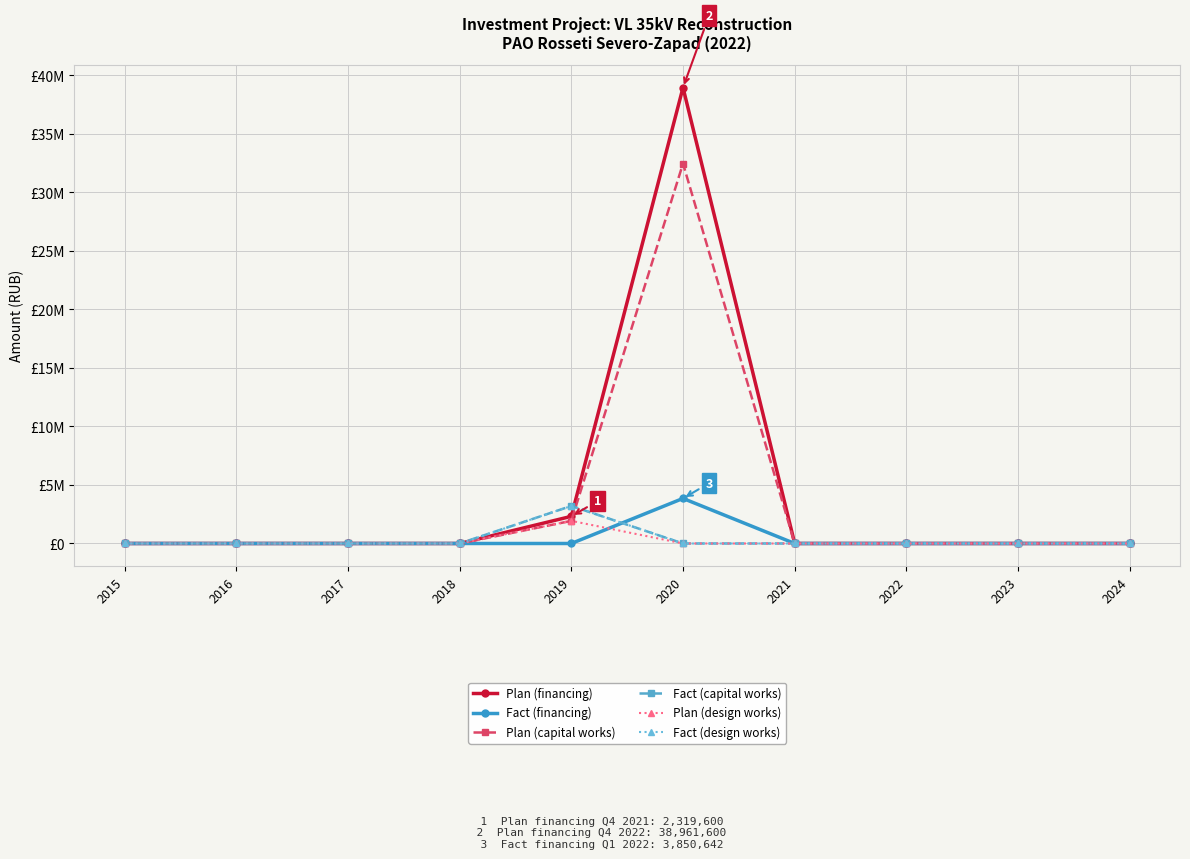

Is this an area chart (filled region under the line)?

No